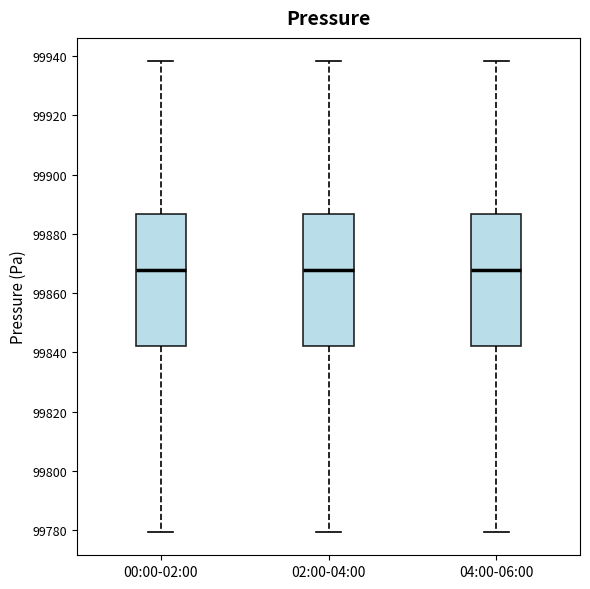

Where is the lower edge of the box for 02:00-04:00 on the y-axis? The values are not printed on the chart, so give them approximately, as read against the axis.

99842